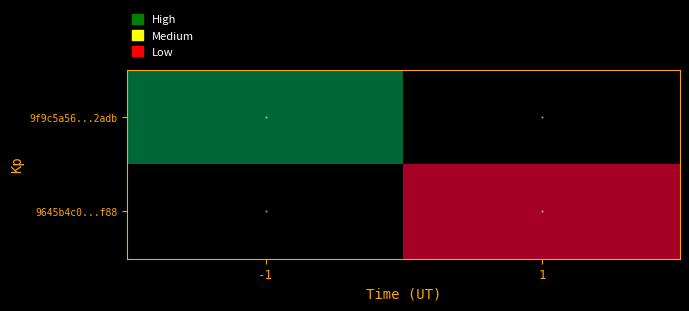

Reading left to right, what are all the values shown in this chart?

9f9c5a56...2adb: -1=1710866769	1=0
9645b4c0...f88: -1=0	1=1710866625